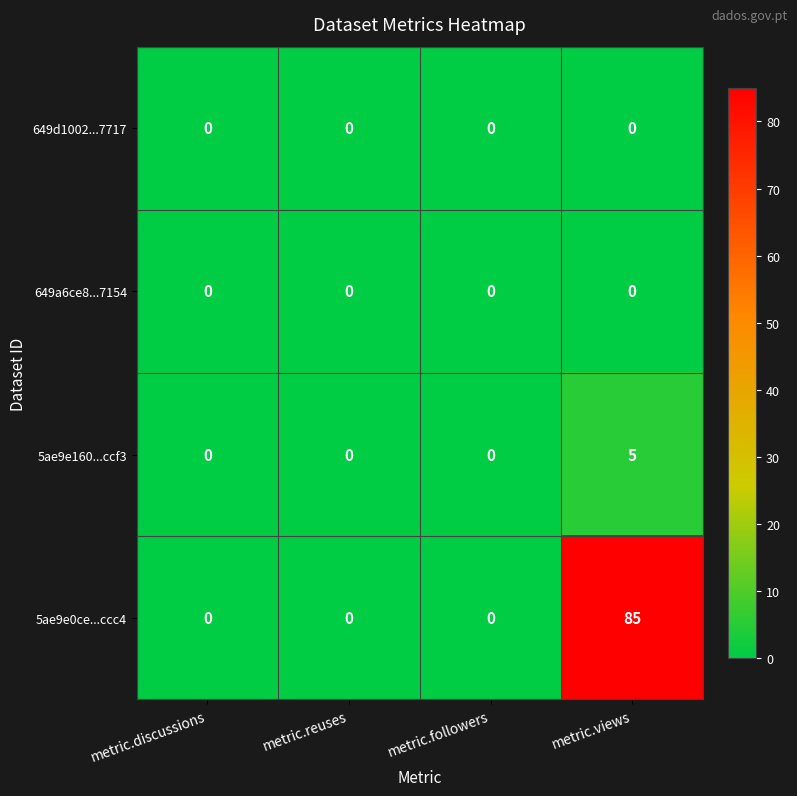

Which series has the widest spread of values?

5ae9e0ce...ccc4